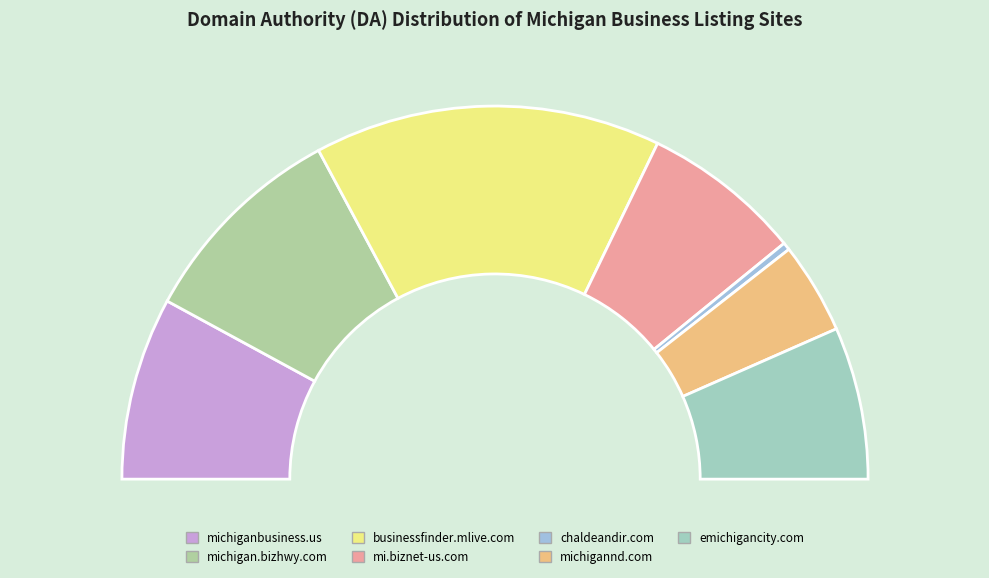

Does any single category account for the majority?

No